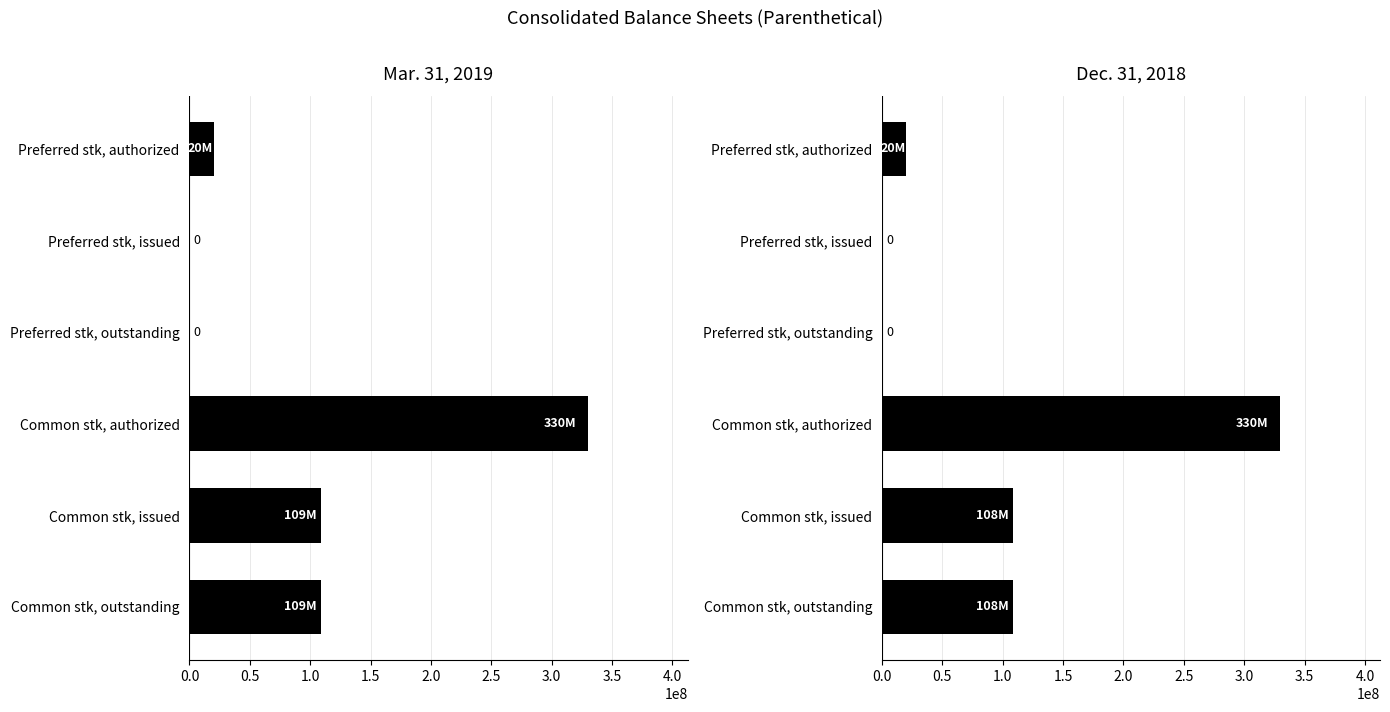

Which has a higher value, Common stk, issued or Preferred stk, issued?

Common stk, issued